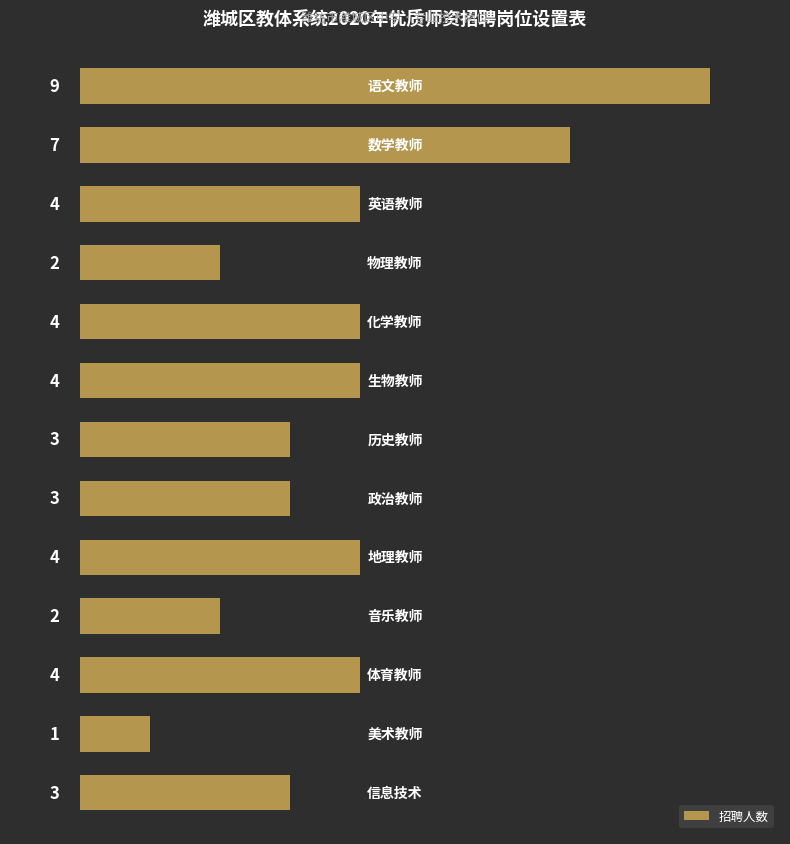

Count the number of categories in the chart.

13